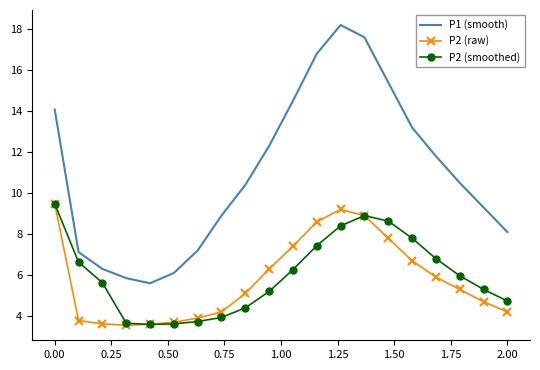

Which series has the largest range (max minus min)?

P1 (smooth)